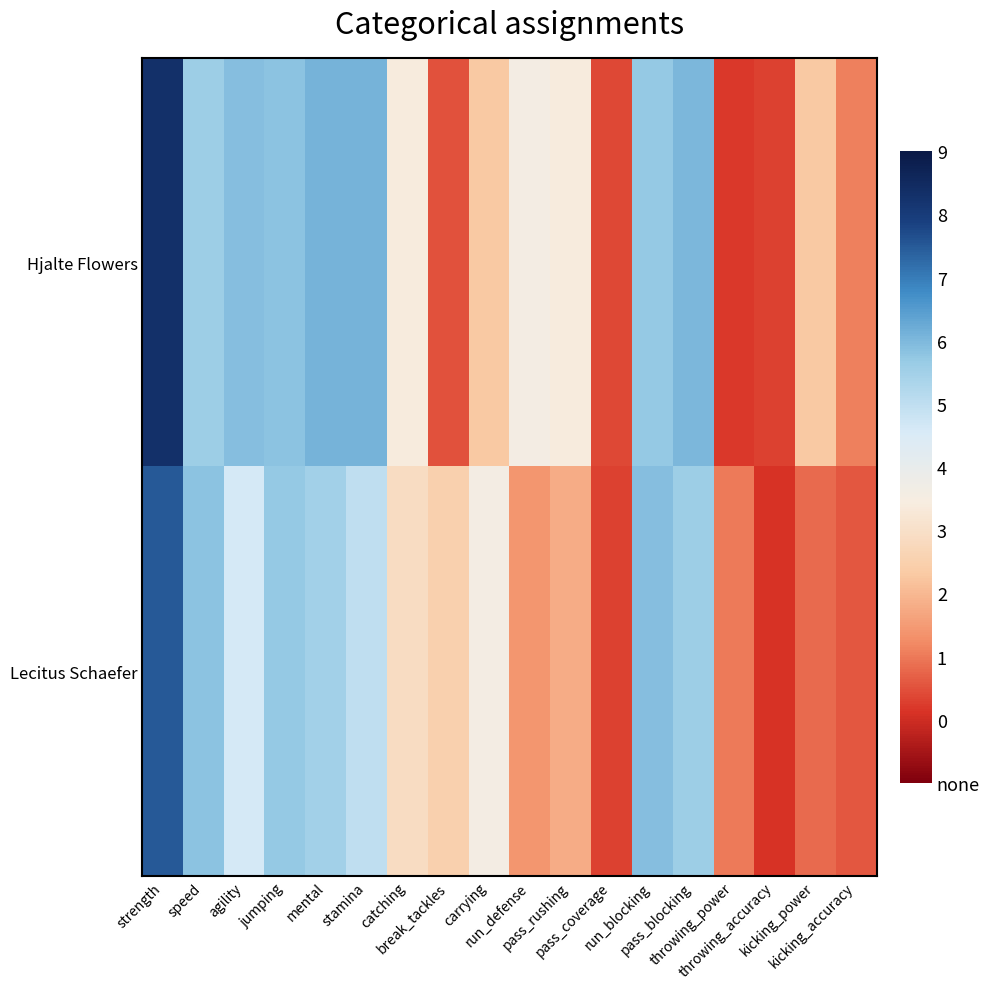

Which has a higher value, kicking_accuracy or agility?

agility